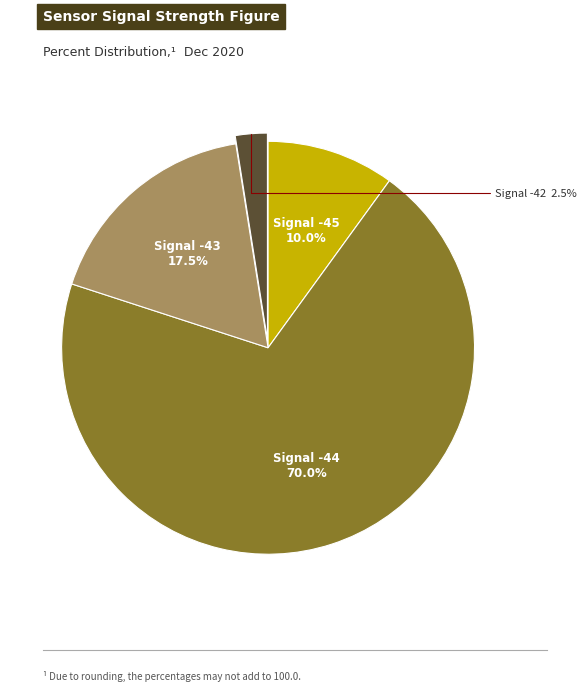

Does any single category account for the majority?

Yes